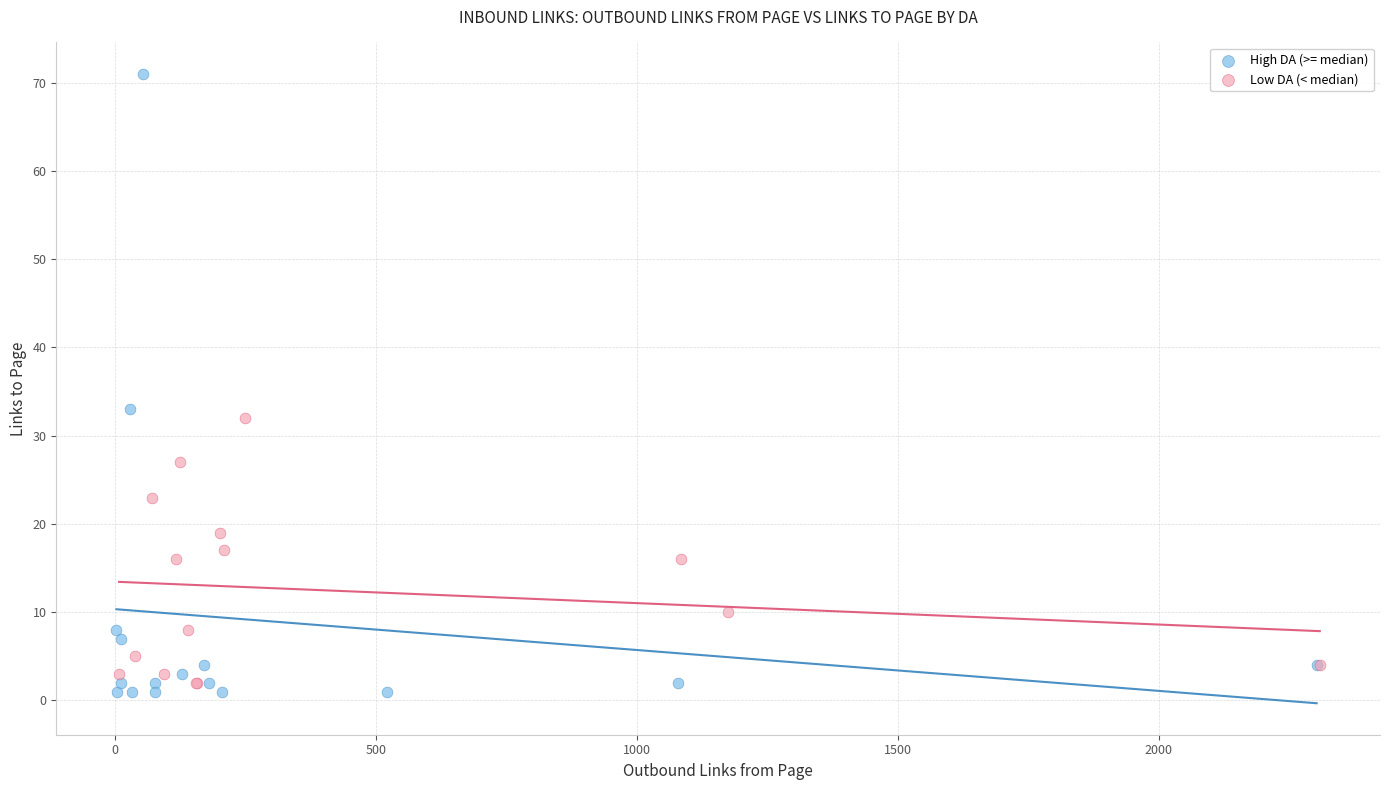

Which series has the largest Y range (max minus min)?

High DA (>= median)